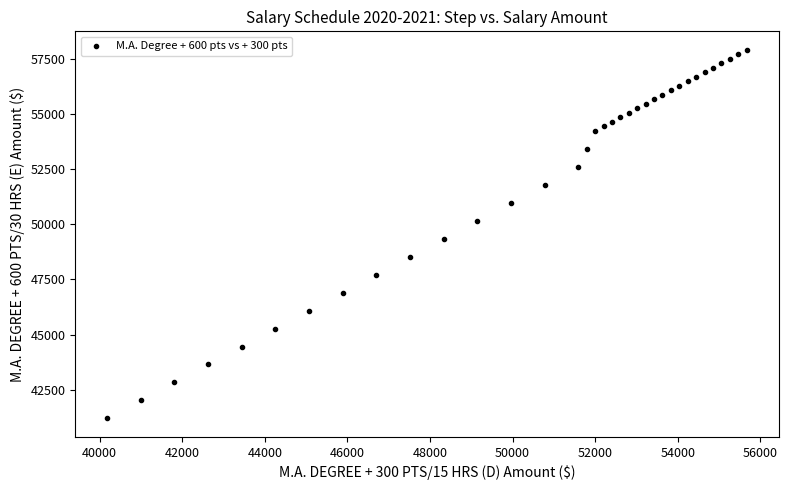

What is the range of Y values (max minus min)?

16708